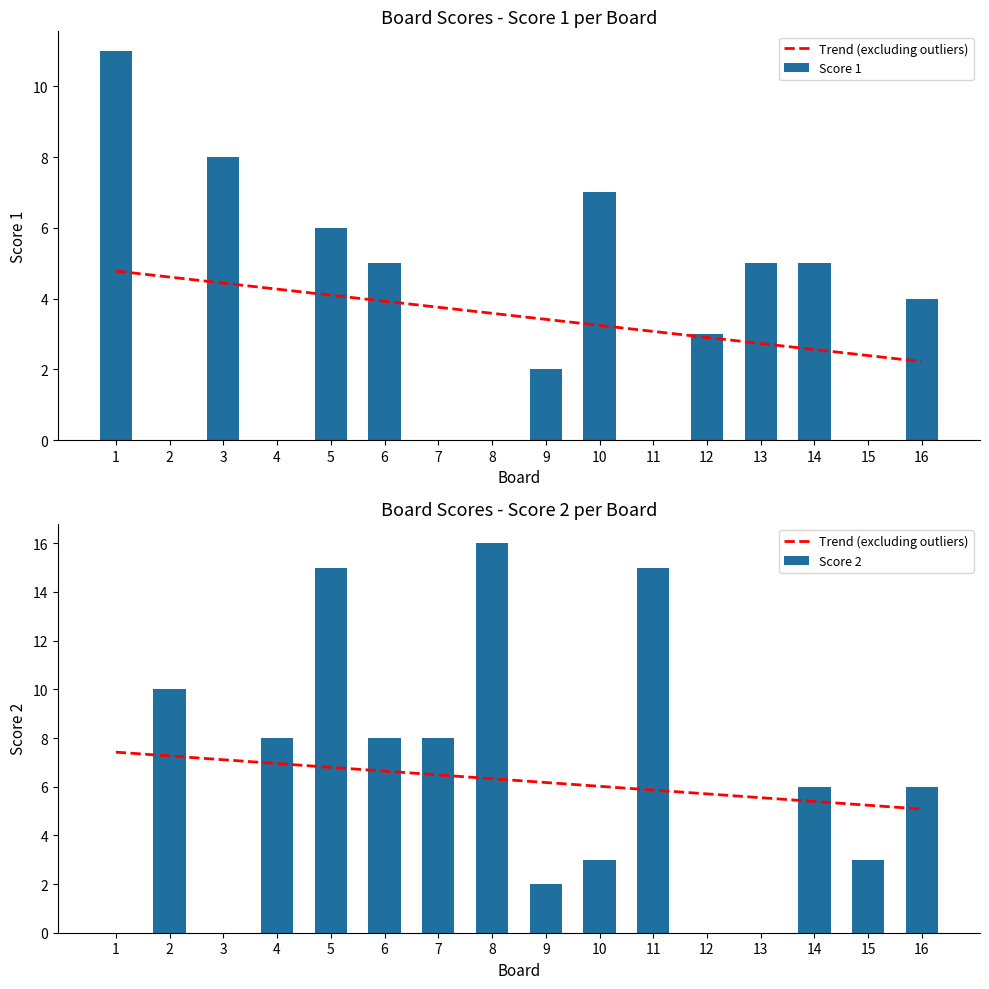

Is the value of Score 2 at 1 greater than the value of Trend (excluding outliers) at 13?

No